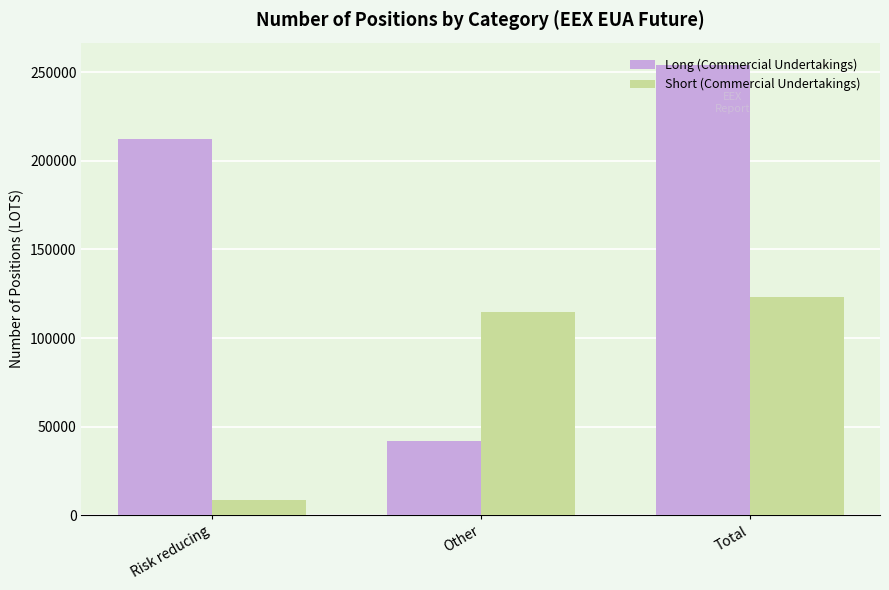

Where does the Short (Commercial Undertakings) series first go above 114411?

Other